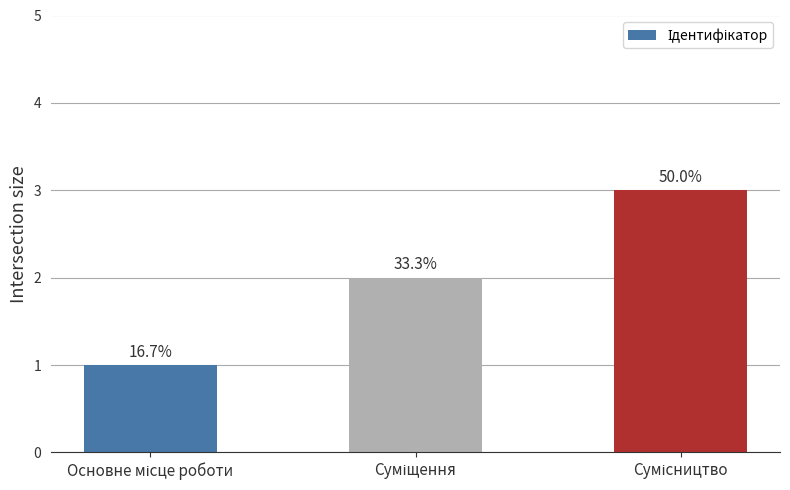

Reading left to right, what are all the values shown in this chart?

Основне місце роботи=1	Суміщення=2	Сумісництво=3